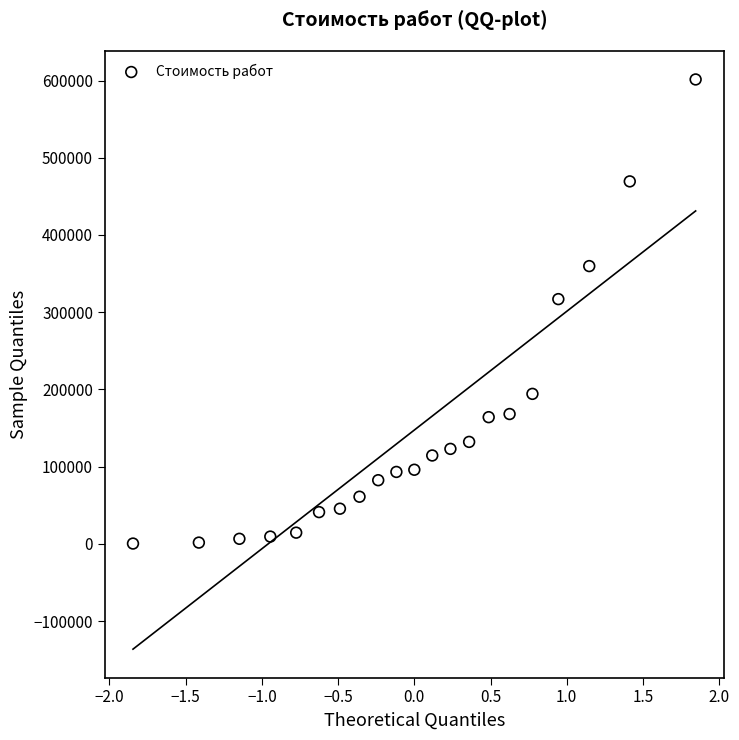

What Y value in the scatter plot is closest to 300870?

316909.1